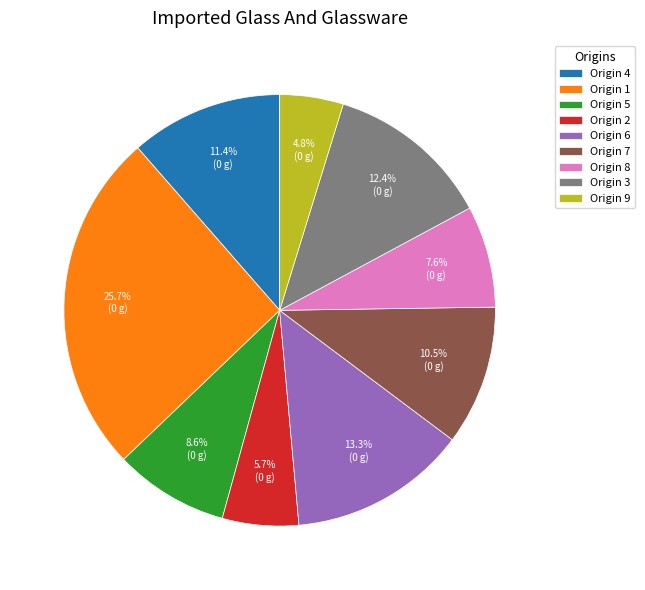

Between Origin 8 and Origin 1, which is larger?

Origin 1